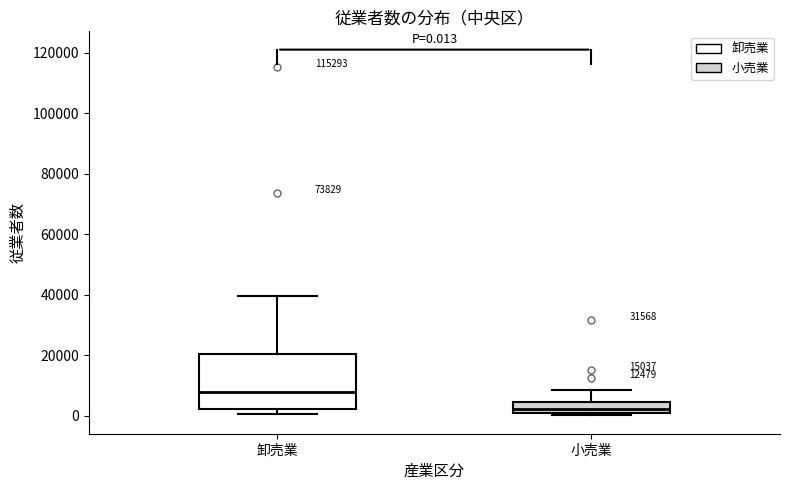

Which box's median line is the highest?

卸売業